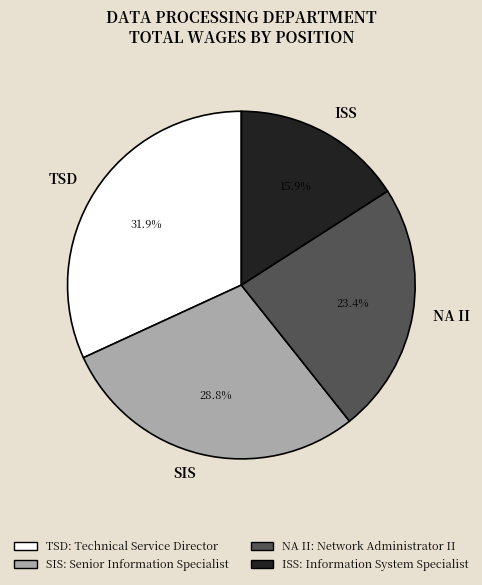

Rank the categories by value from highest to lowest.

TSD, SIS, NA II, ISS